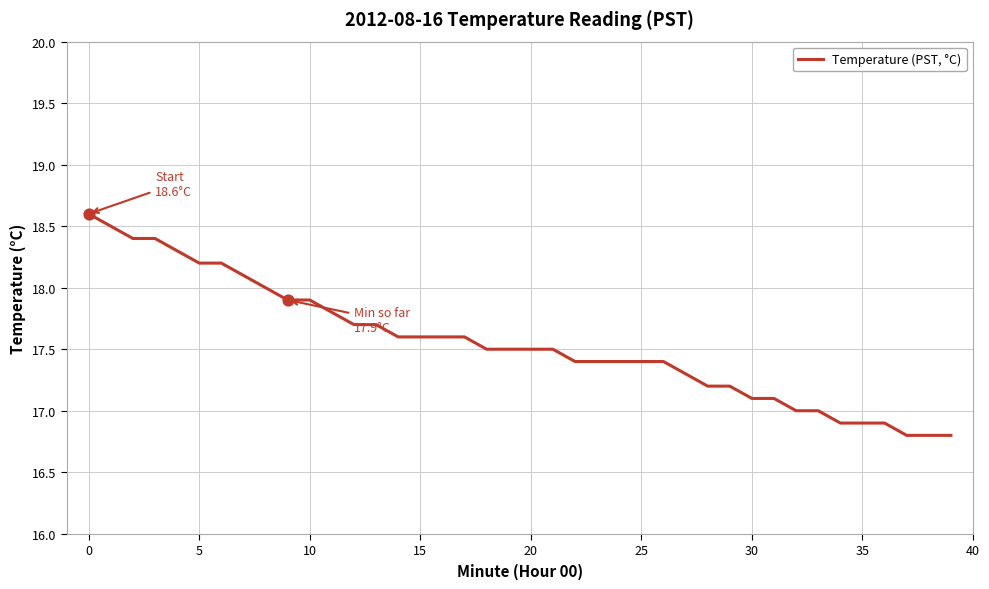

What is the greatest value displayed?

18.6